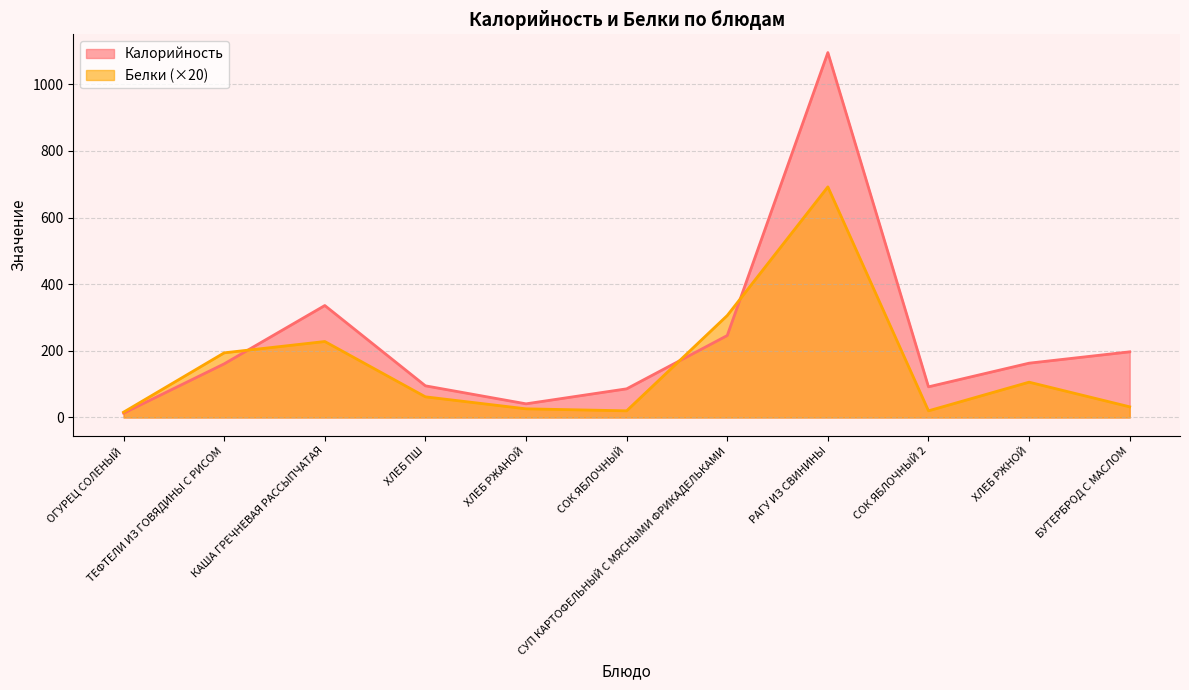

What is the value of the Калорийность point at the 8th from the left?

1095